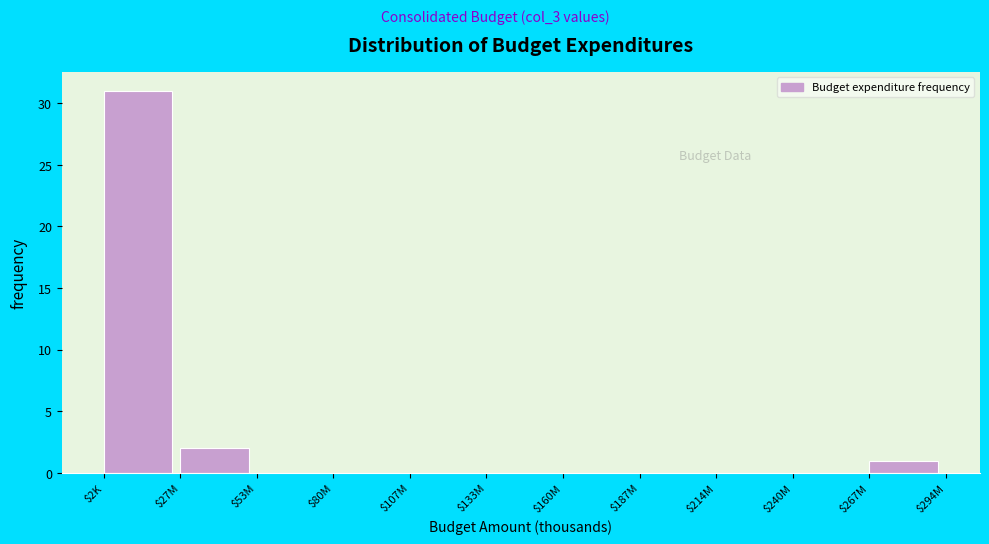

What is the sum of all values?

34